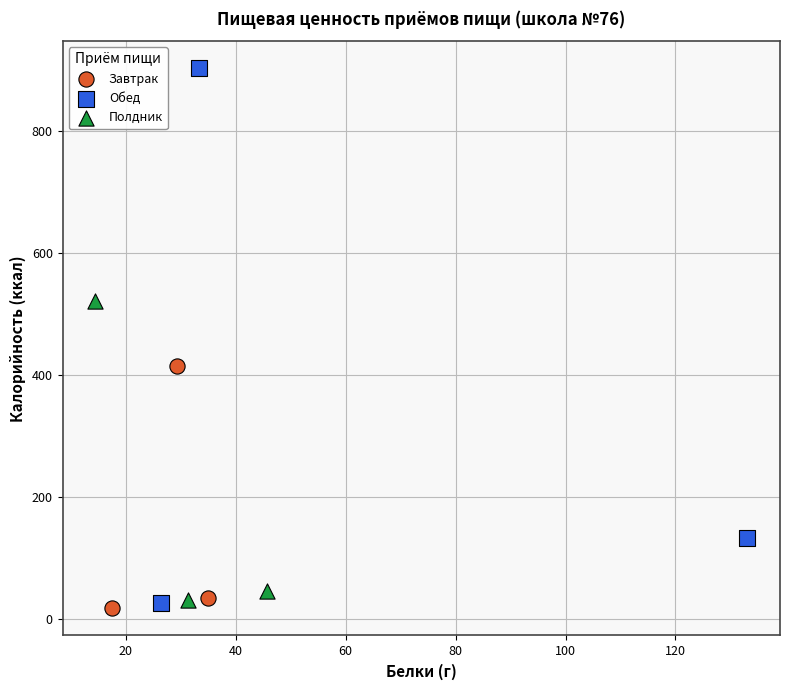

Which series contains the lowest Y value?

Завтрак